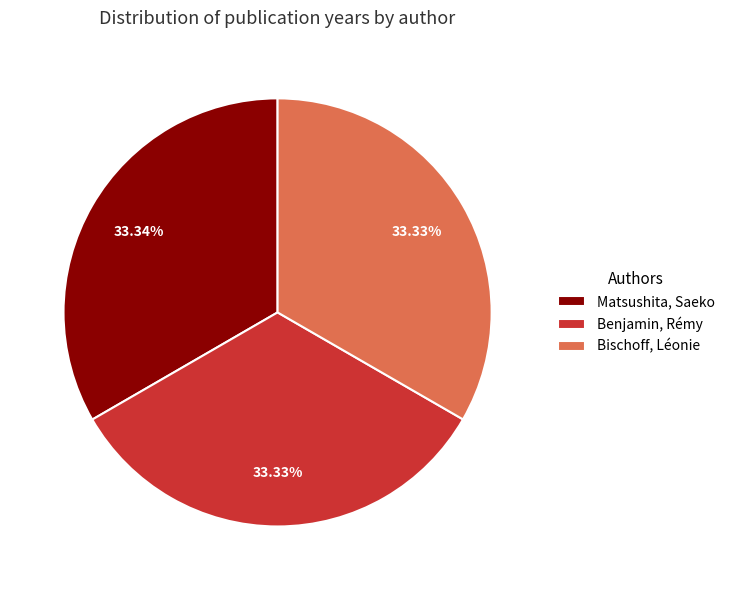

True or false: Bischoff, Léonie accounts for 47% of the total.

False